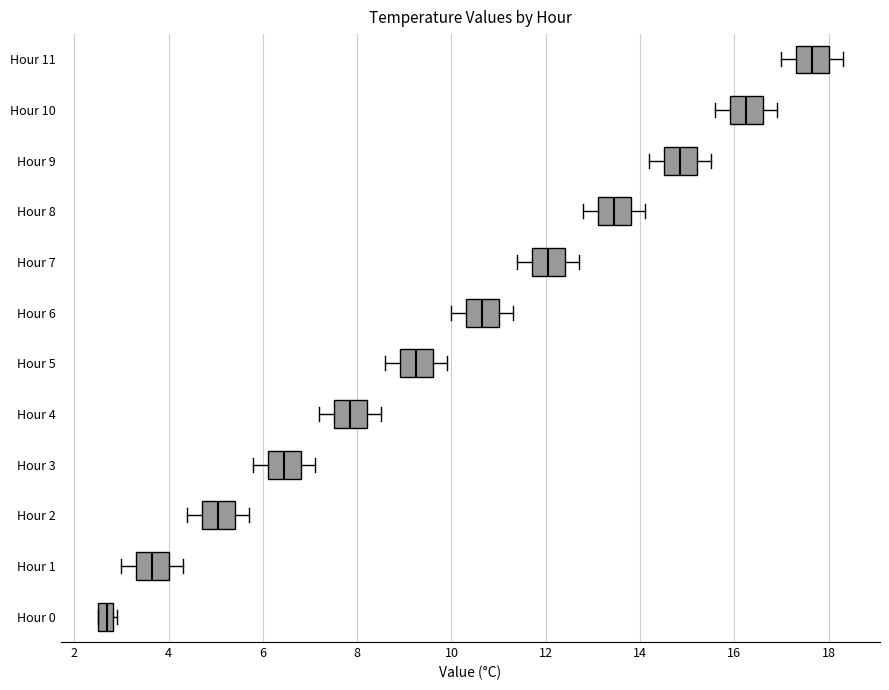

Where is the right edge of the box for Hour 8 on the x-axis? The values are not printed on the chart, so give them approximately, as read against the axis.

13.8